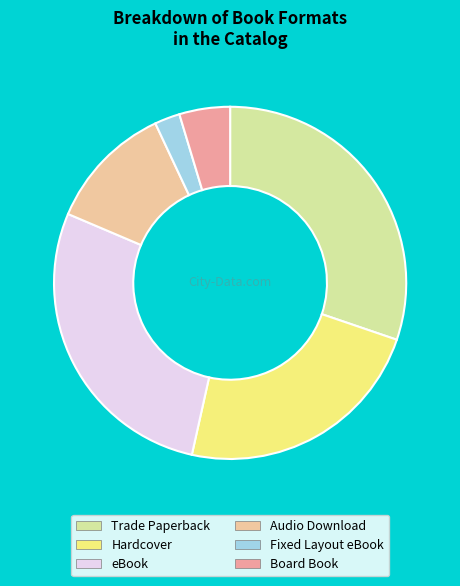

Rank the categories by value from lowest to highest.

Fixed Layout eBook, Board Book, Audio Download, Hardcover, eBook, Trade Paperback